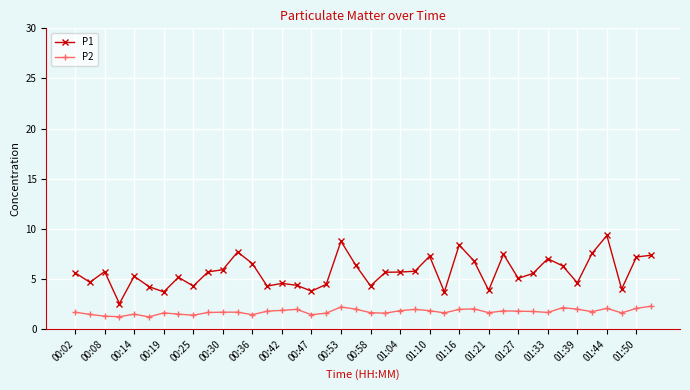

What are all the series names shown in the legend?

P1, P2